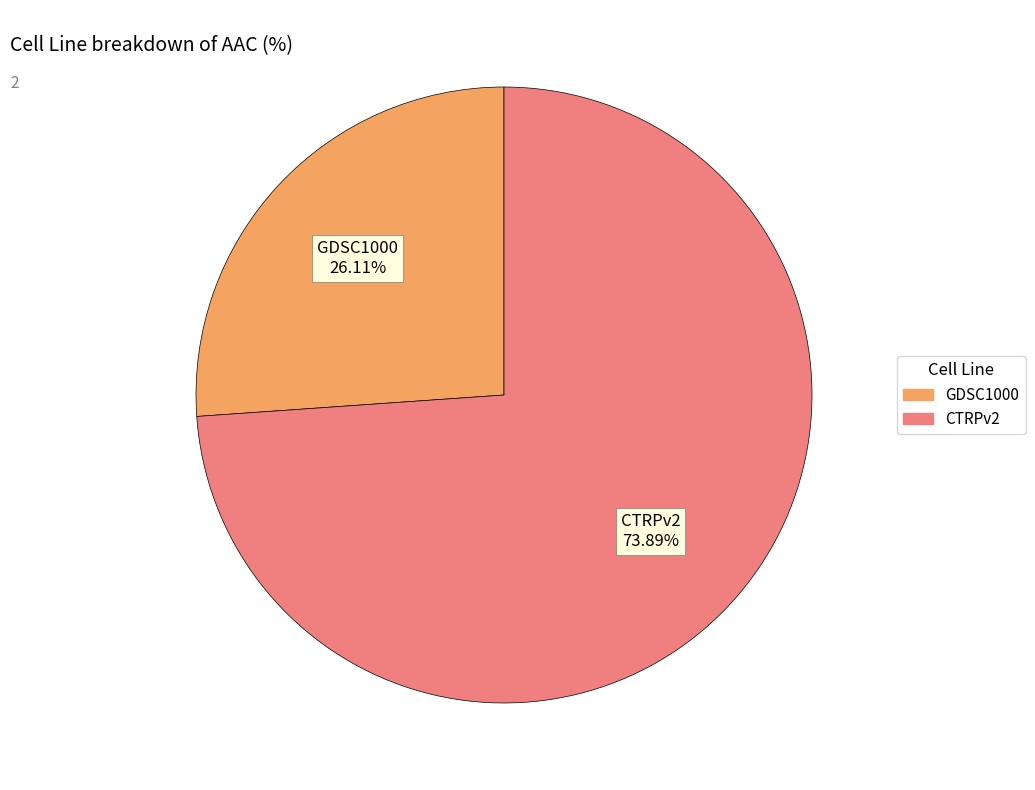

To the nearest percent, what portion does CTRPv2 represent?

74%